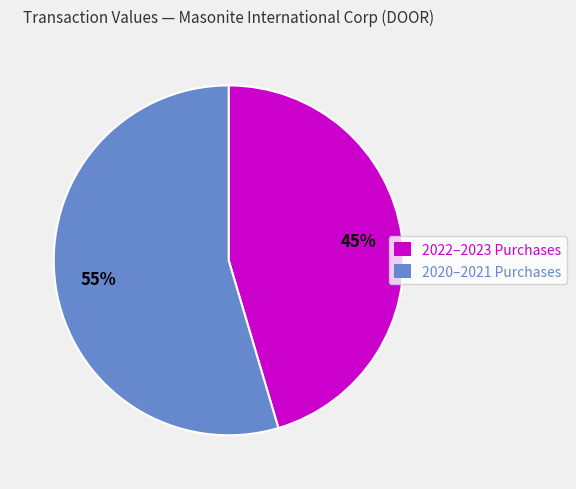

What is the ratio of the value at 2022–2023 Purchases to the value at 2020–2021 Purchases?

0.8